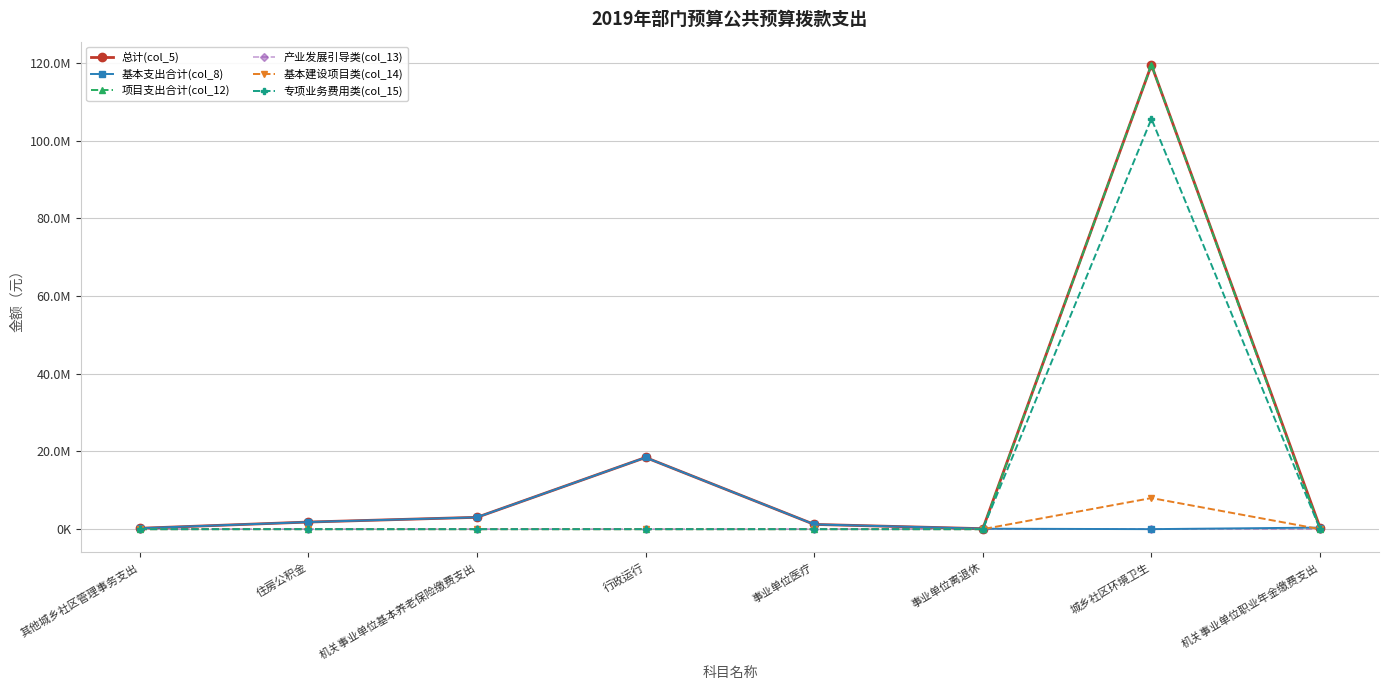

Between 事业单位离退休 and 城乡社区环境卫生, which is larger?

城乡社区环境卫生